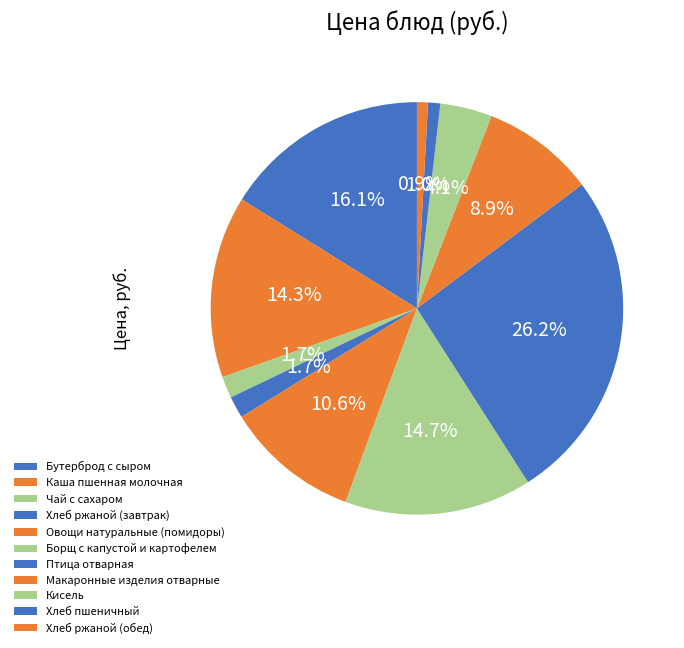

How many segments does this pie chart have?

11